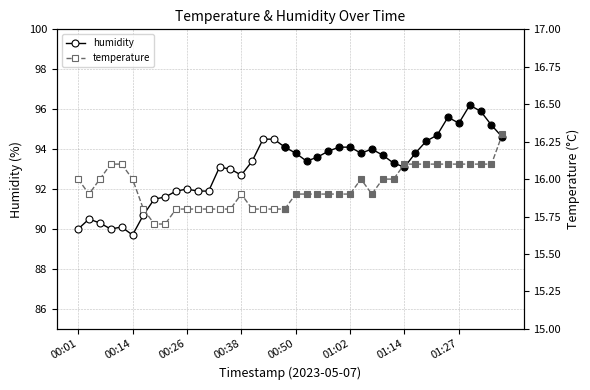

The humidity series shows 44.6 at 8. True or false?

False